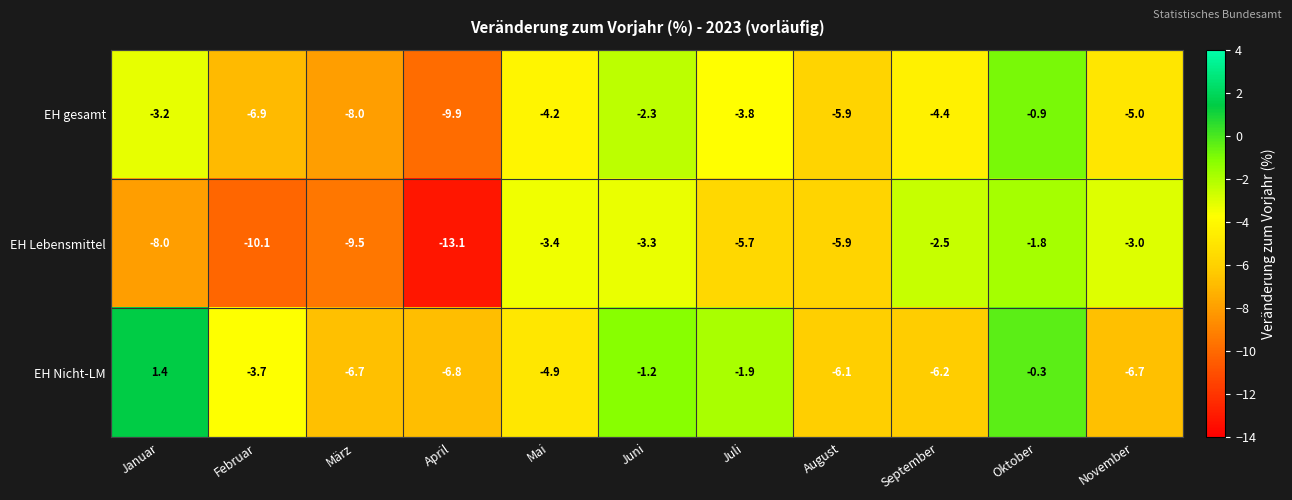

List the series in order of their overall mean, highest first.

EH Nicht-LM, EH gesamt, EH Lebensmittel